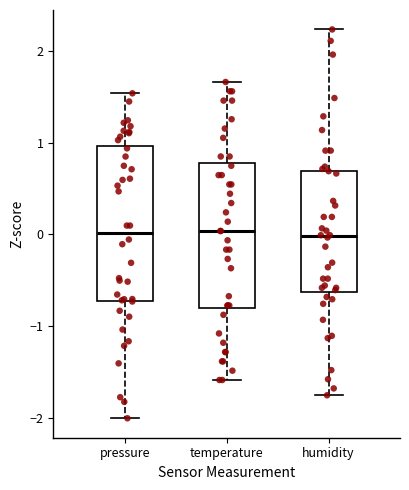

Which box is the tallest, from its lower edge to its upper edge?

pressure